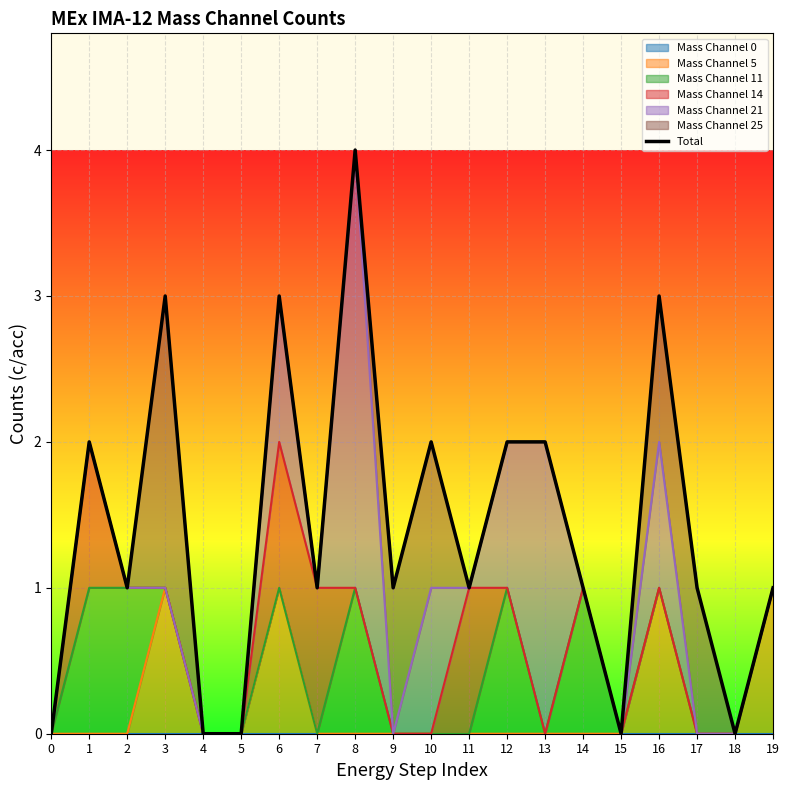

Reading right to left, transcribe all the data shown in this chart.

19=1	18=0	17=1	16=3	15=0	14=1	13=2	12=2	11=1	10=2	9=1	8=4	7=1	6=3	5=0	4=0	3=3	2=1	1=2	0=0